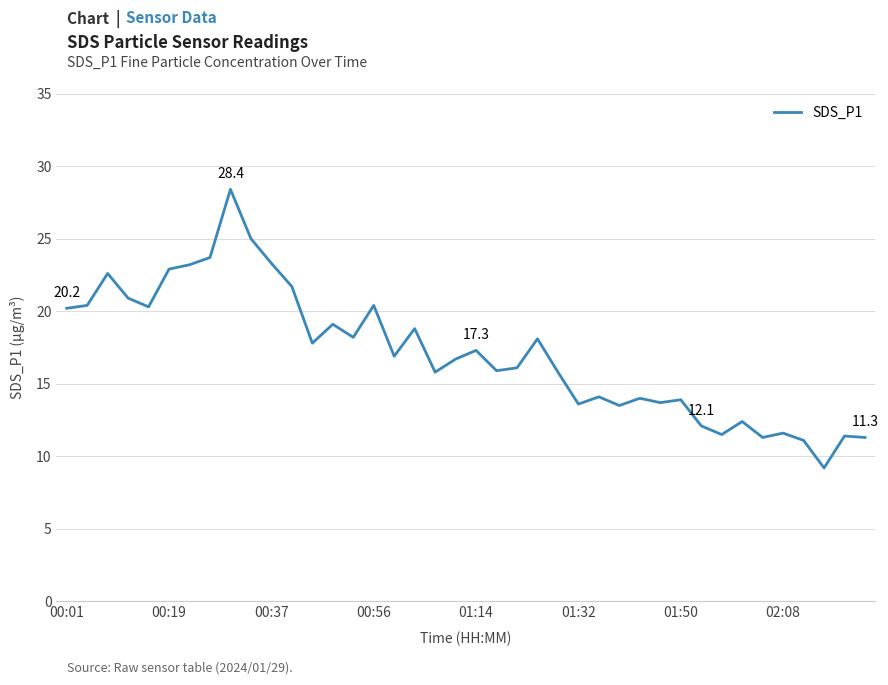

What is the greatest value displayed?

28.4